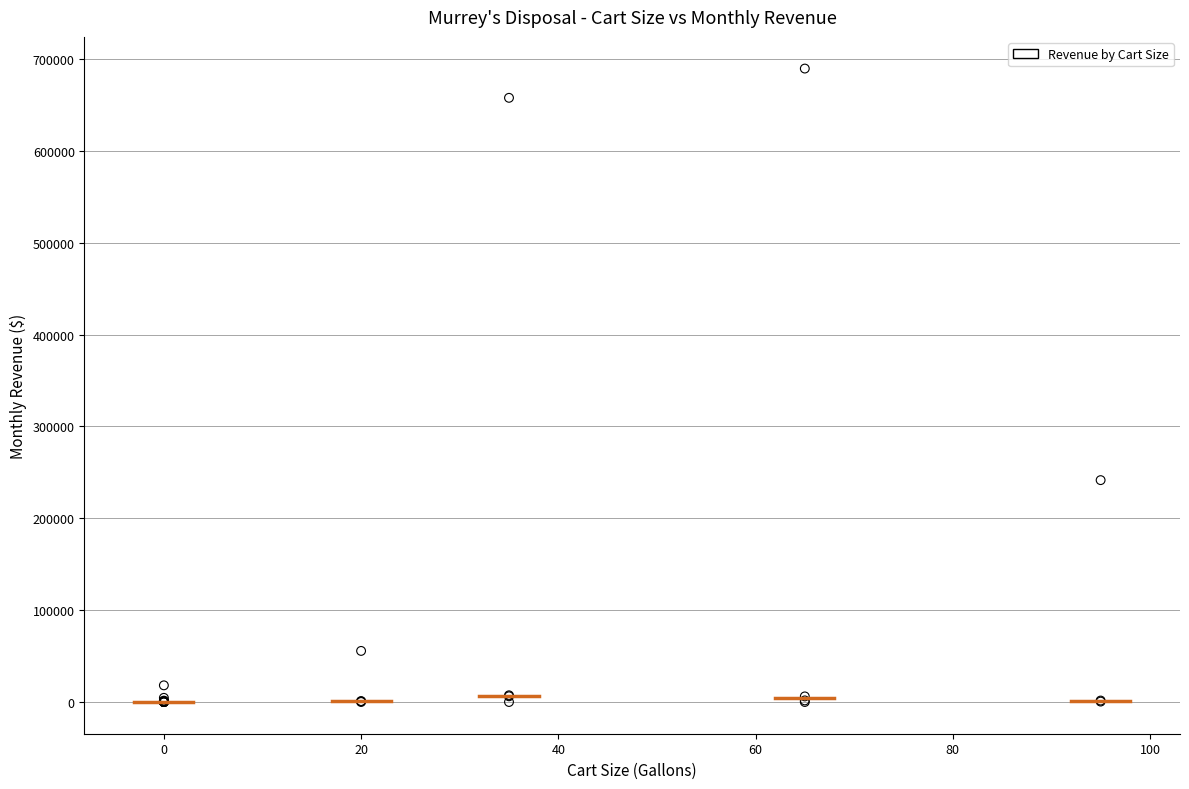

What Y value in the scatter plot is closest to 344803?

241556.8